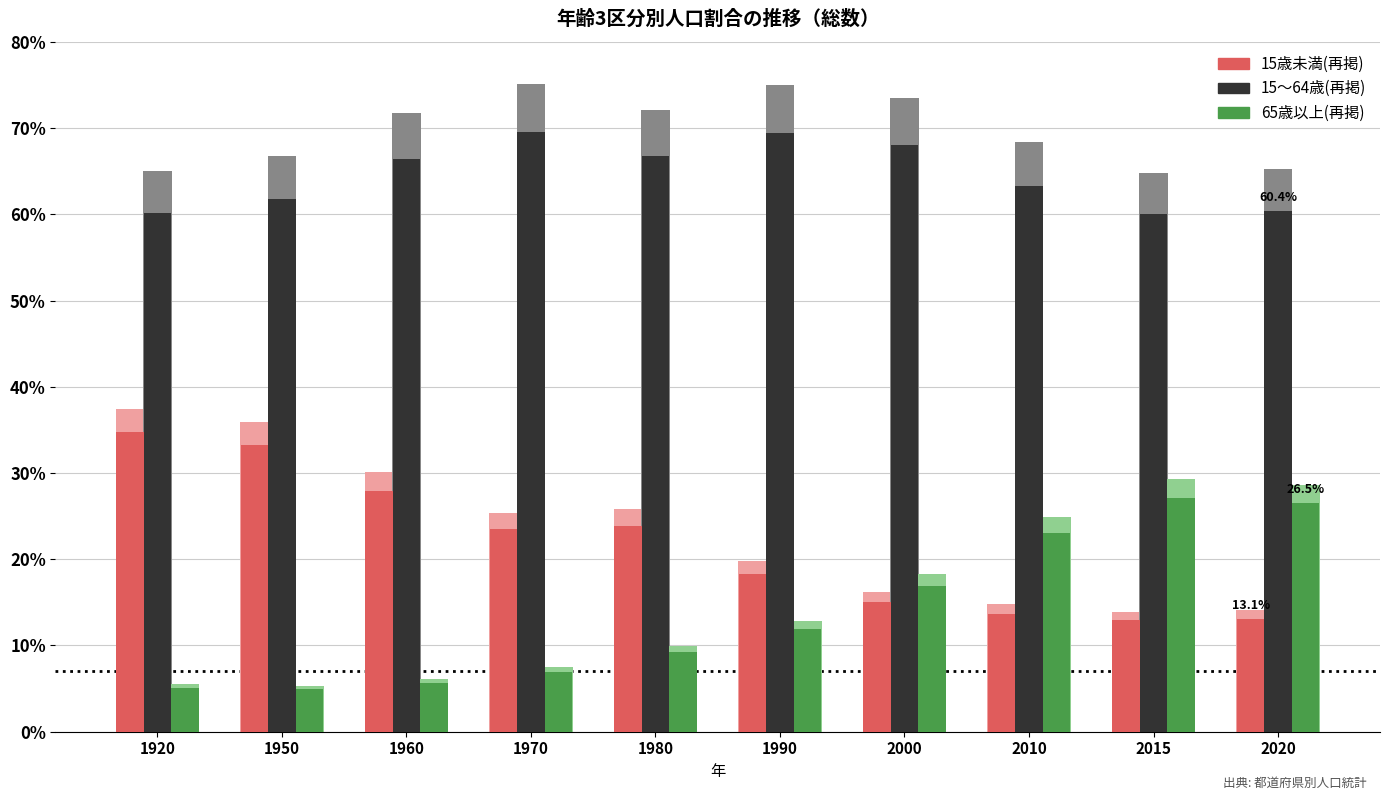

Between 2010 and 2015, which series saw the biggest shift?

65歳以上(再掲)